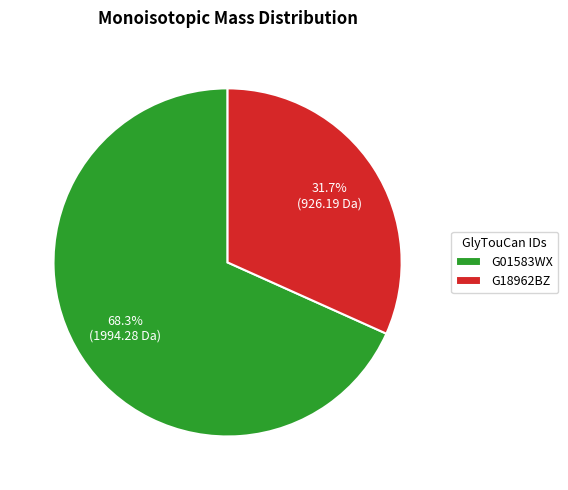

How many segments does this pie chart have?

2